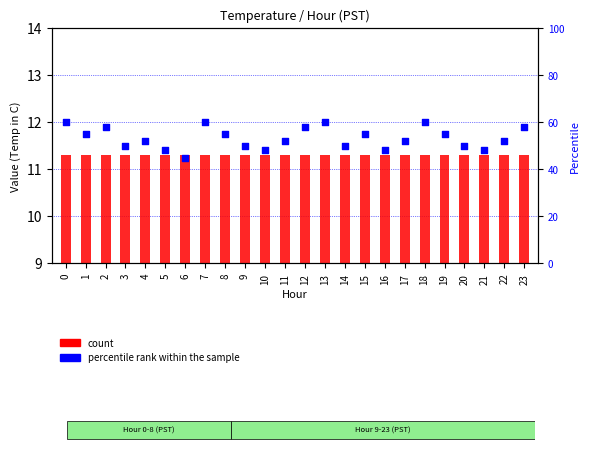

What are all the series names shown in the legend?

count, percentile rank within the sample